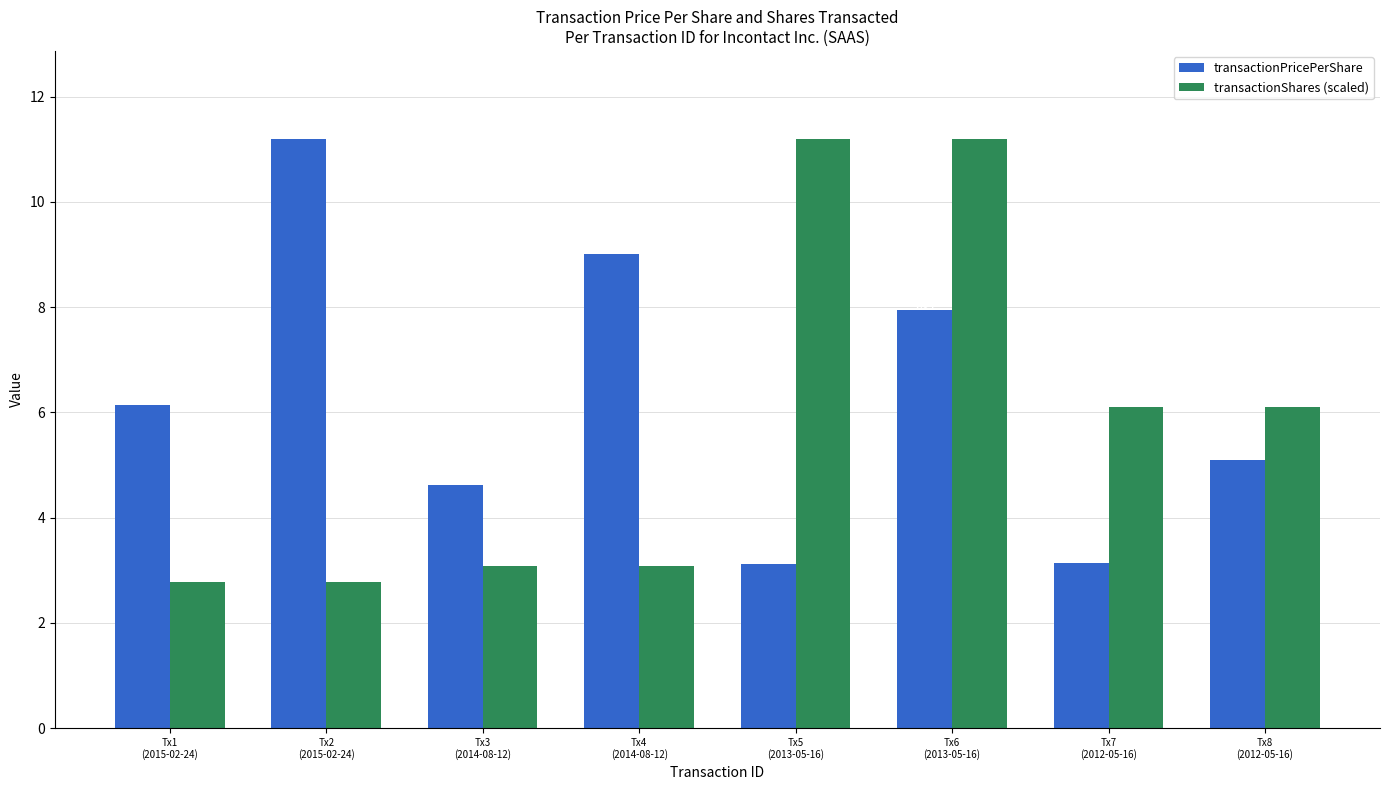

List the series in order of their overall mean, lowest first.

transactionShares (scaled), transactionPricePerShare